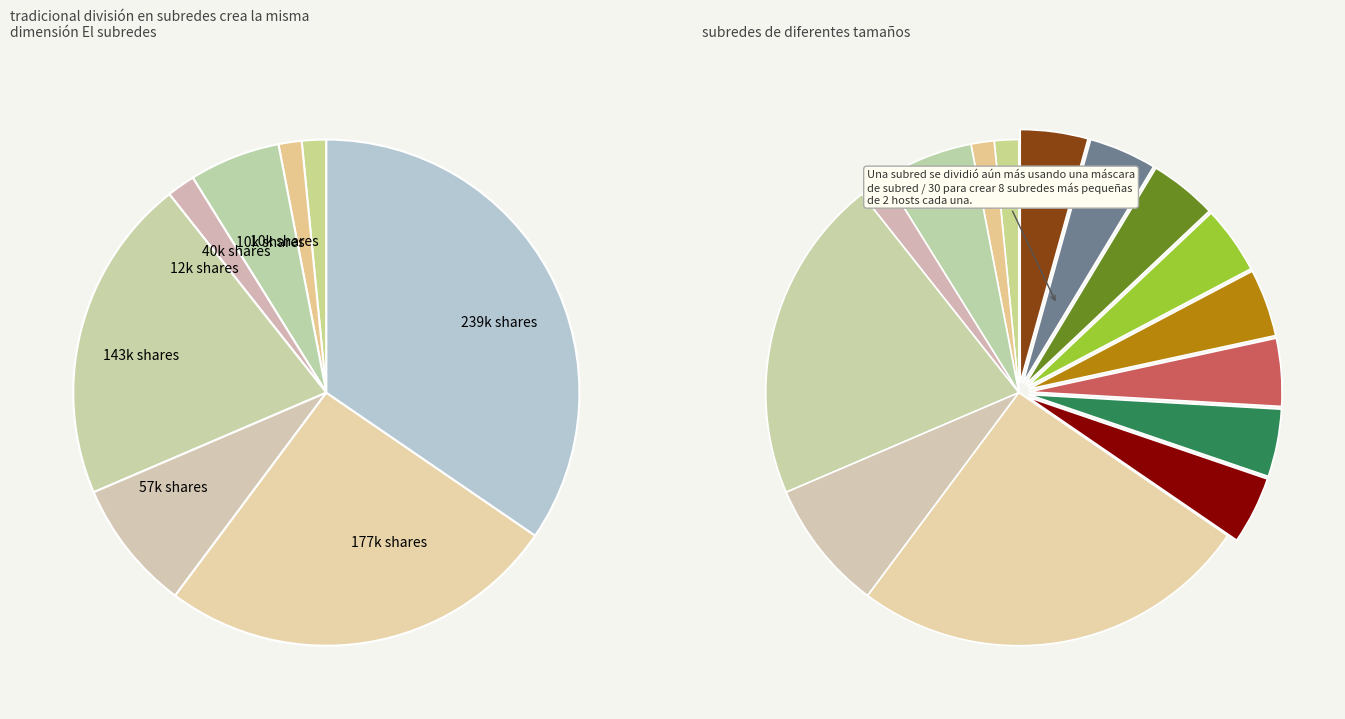

Is it true that 5 is 3% of the pie?

True